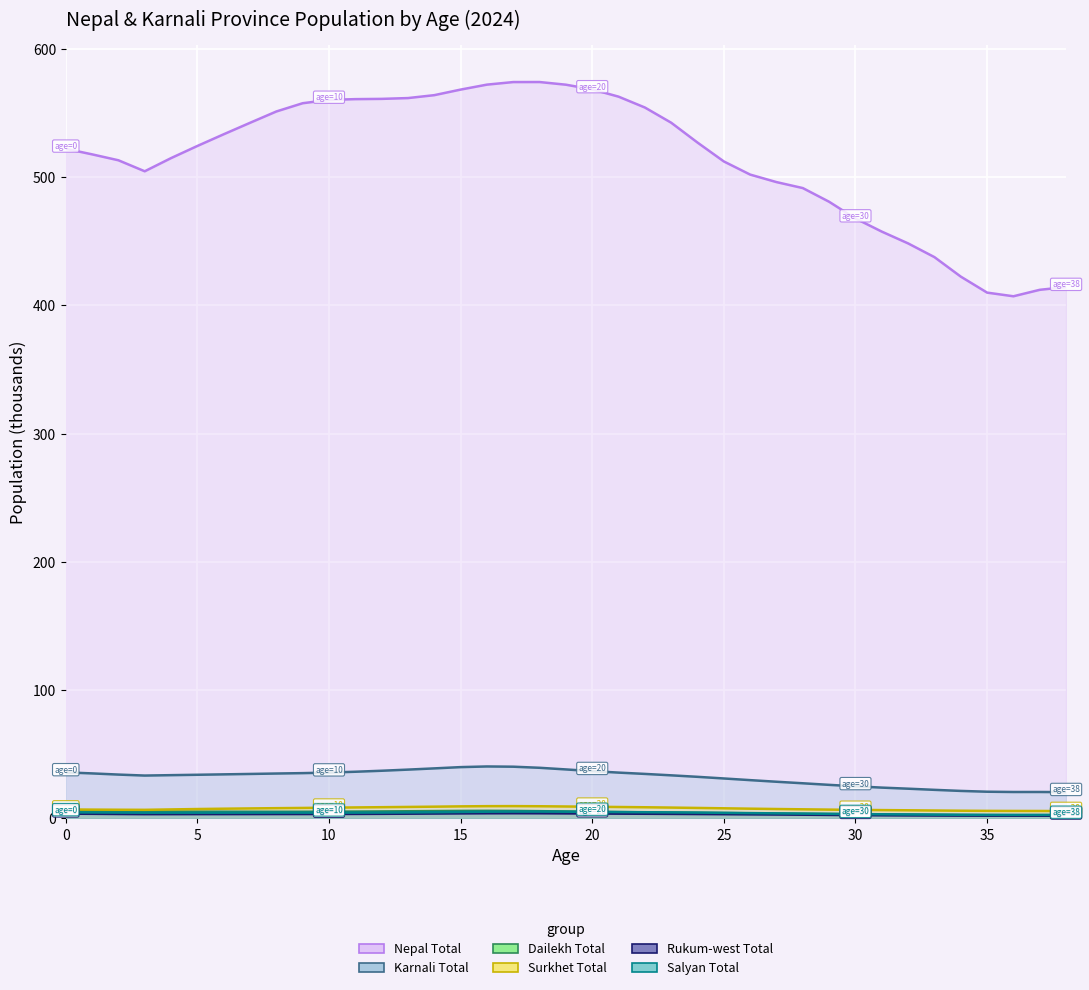

Rank the series by their maximum value, from lowest to highest.

Rukum-west Total, Salyan Total, Dailekh Total, Surkhet Total, Karnali Total, Nepal Total